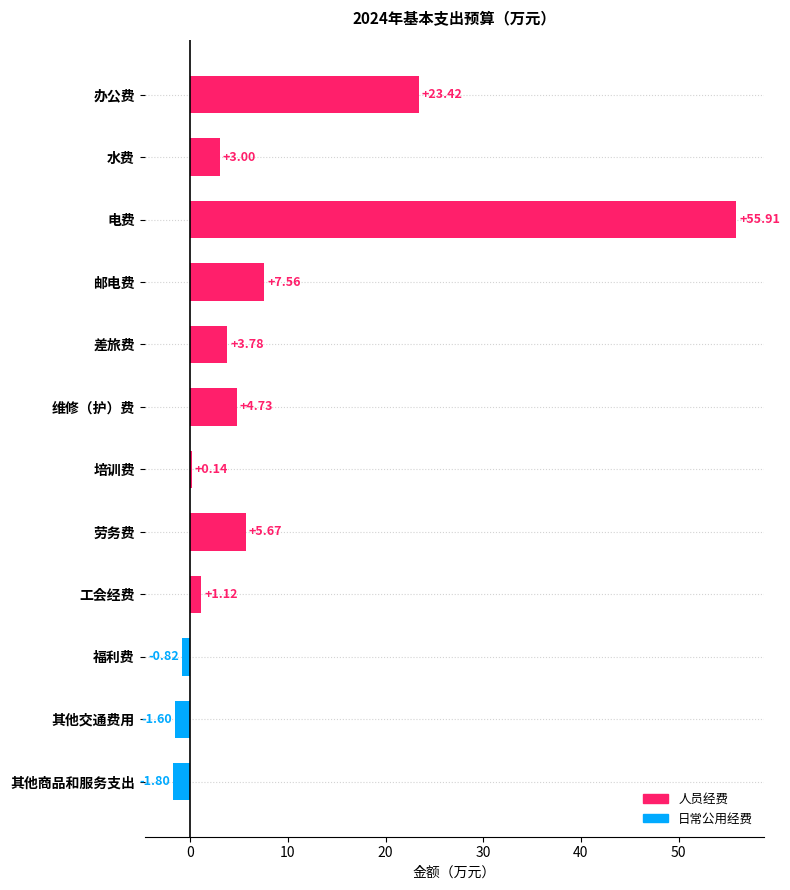

The chart shows a value of -1.8 at 其他商品和服务支出. True or false?

True